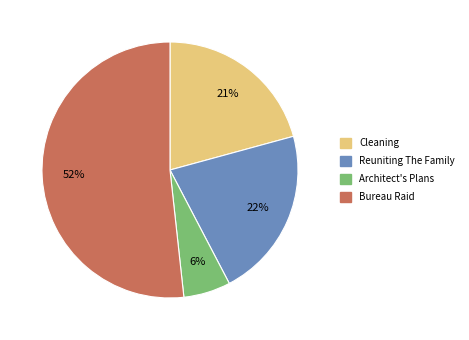

Which slice is the largest?

Bureau Raid